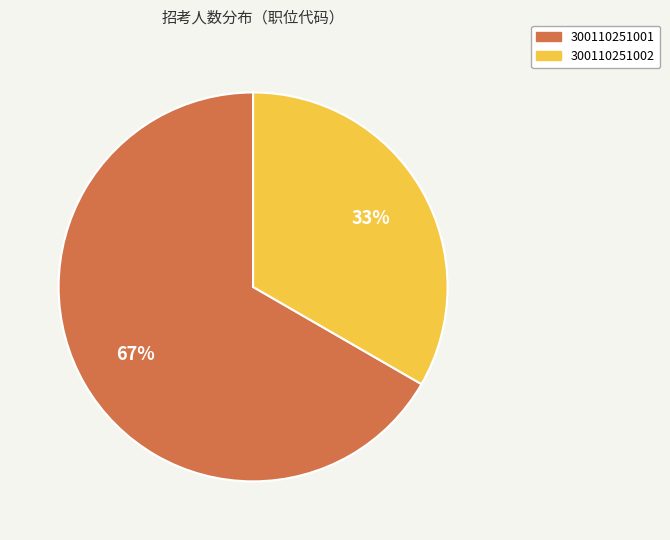

To the nearest percent, what portion does 300110251001 represent?

67%